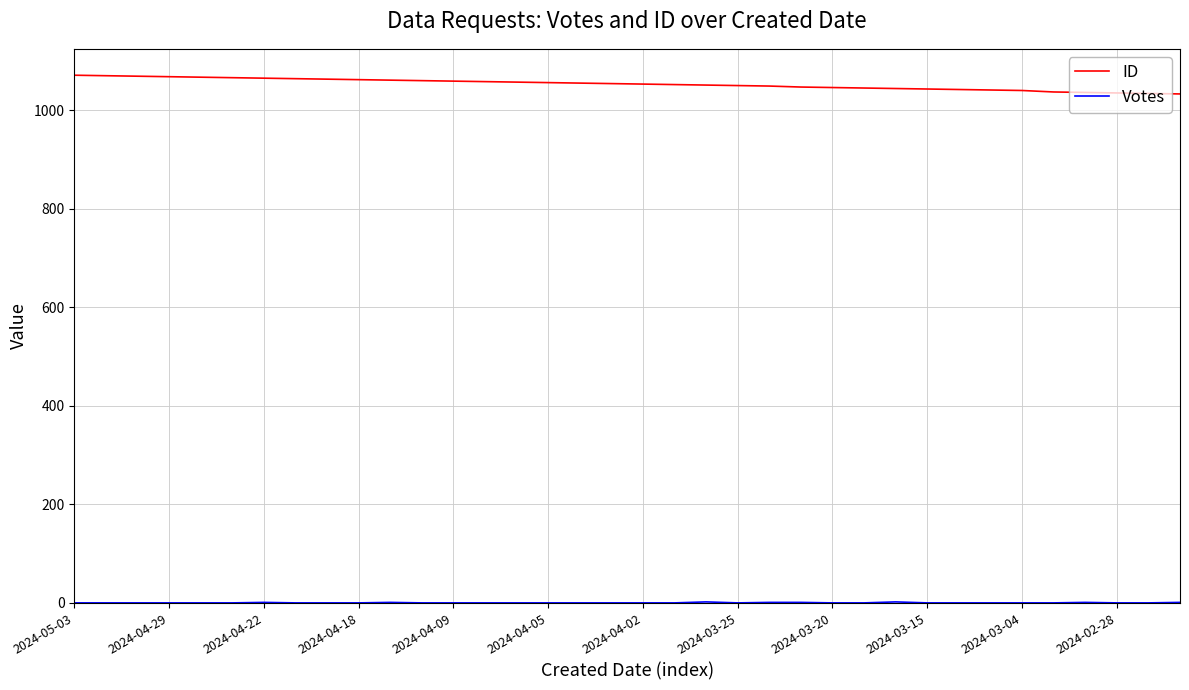

What is the difference between the maximum and minimum values in the ID series?

38